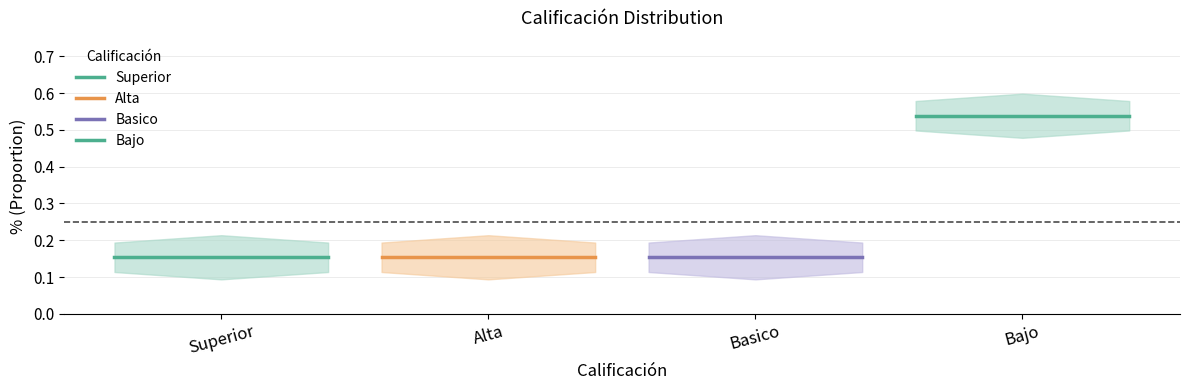

What position from the left is Superior?

1